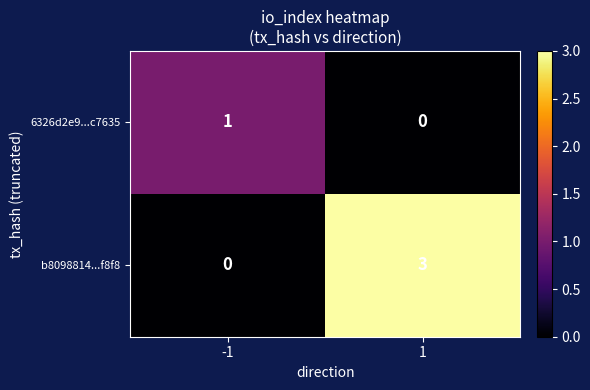

What is the maximum value for b8098814...f8f8?

3